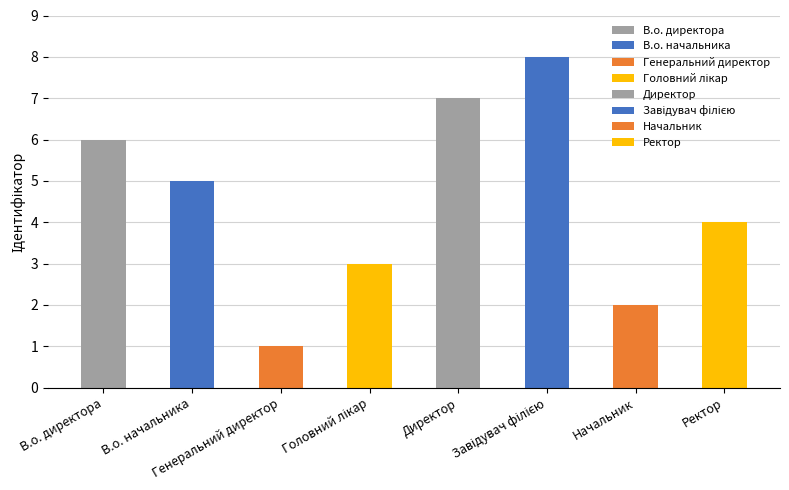

How many values are below 5?

4